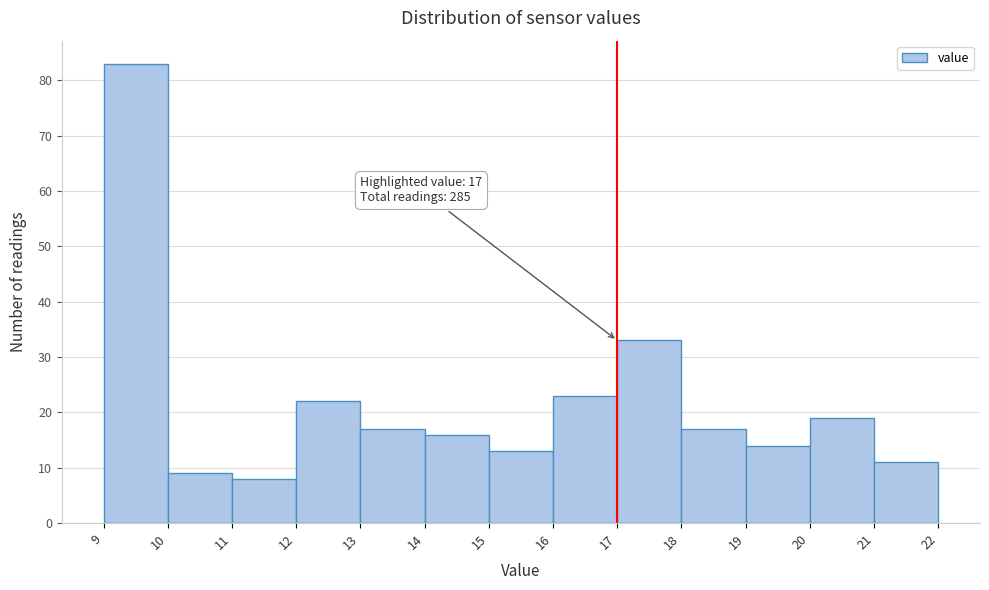

Which range on the x-axis has the tallest bar?

9 to 10